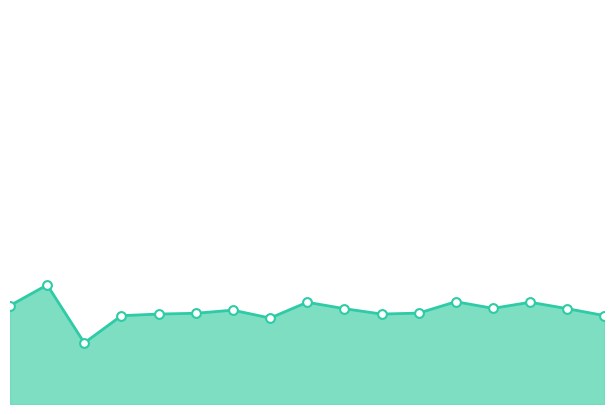

Is this an area chart (filled region under the line)?

Yes